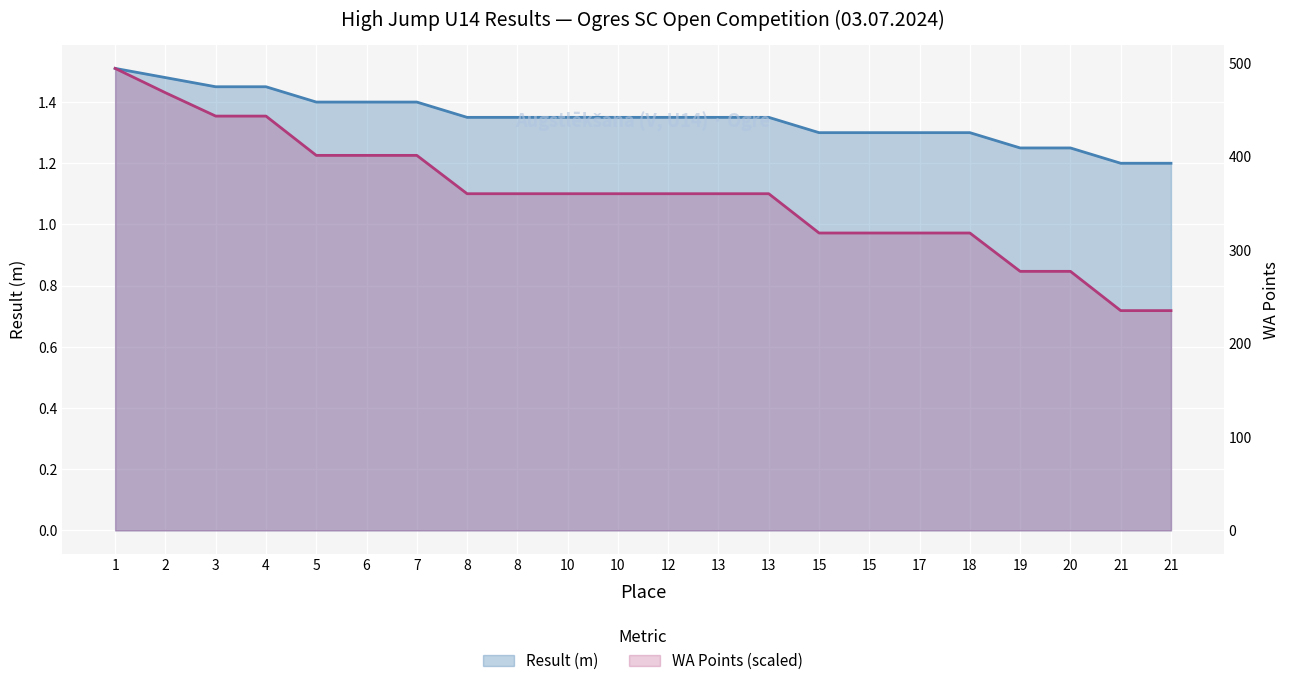

Read the Result (m) value at 12.

1.4